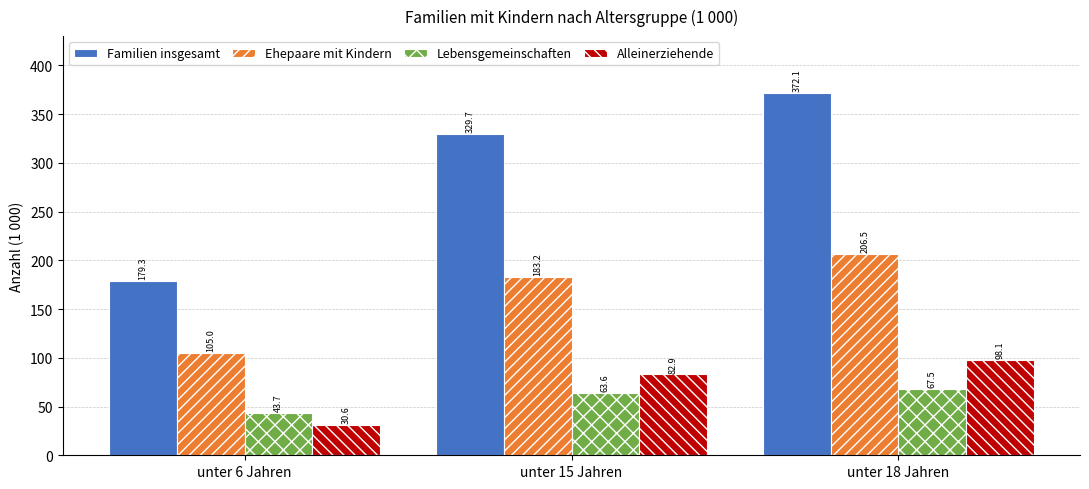

What is the sum of the Ehepaare mit Kindern values at unter 6 Jahren and unter 18 Jahren?

311.5